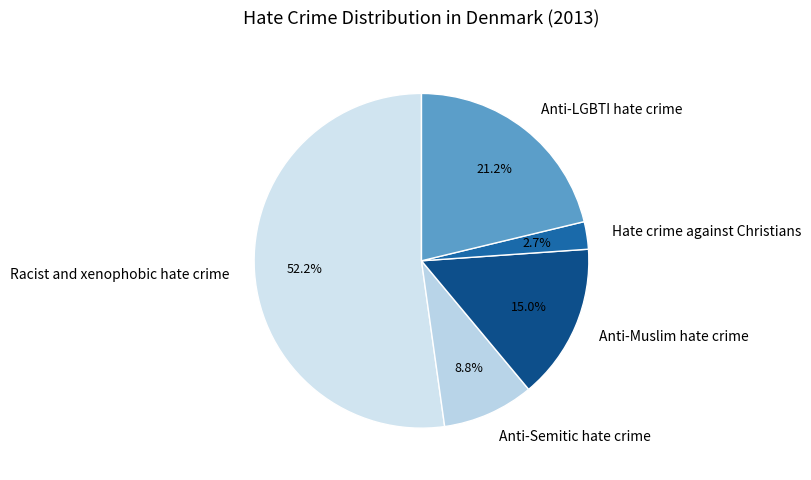

What is the smallest slice in the pie chart?

Hate crime against Christians